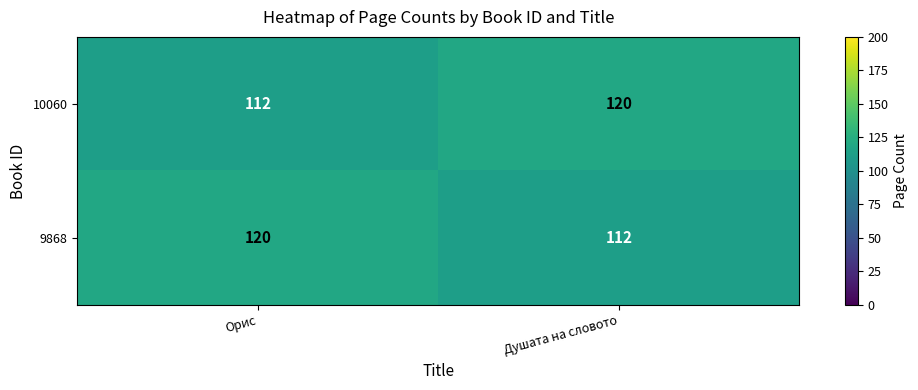

What is the spread (max minus min) of values at Душата на словото?

8